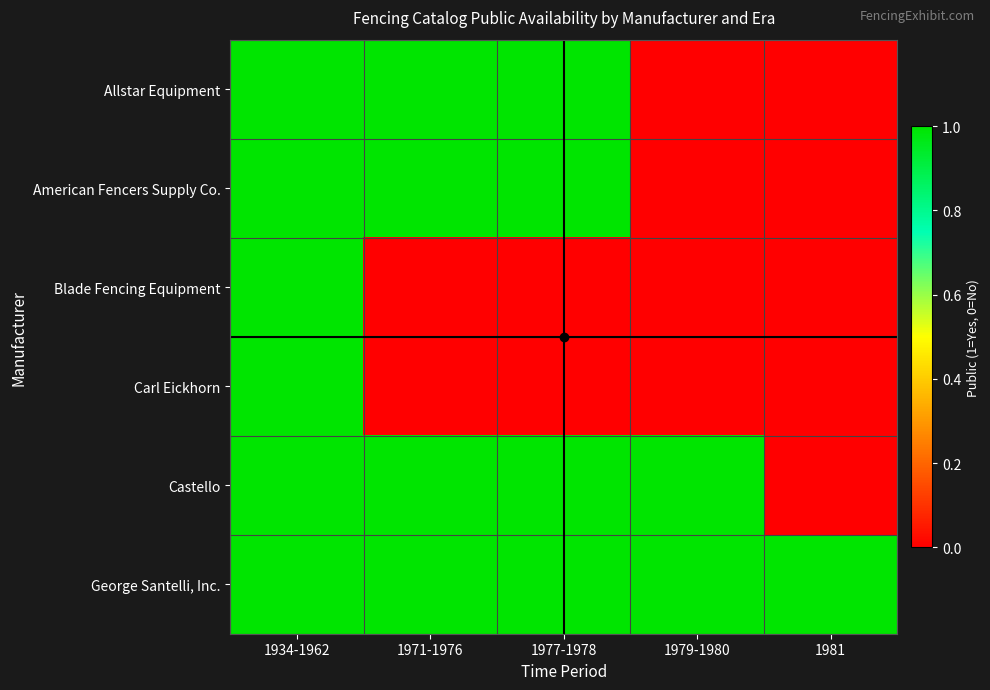

Which has a higher value, 1979-1980 or 1981?

1979-1980